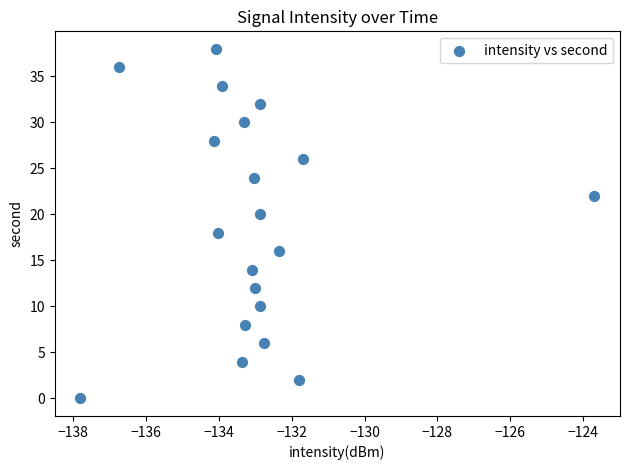

What is the range of Y values (max minus min)?

38